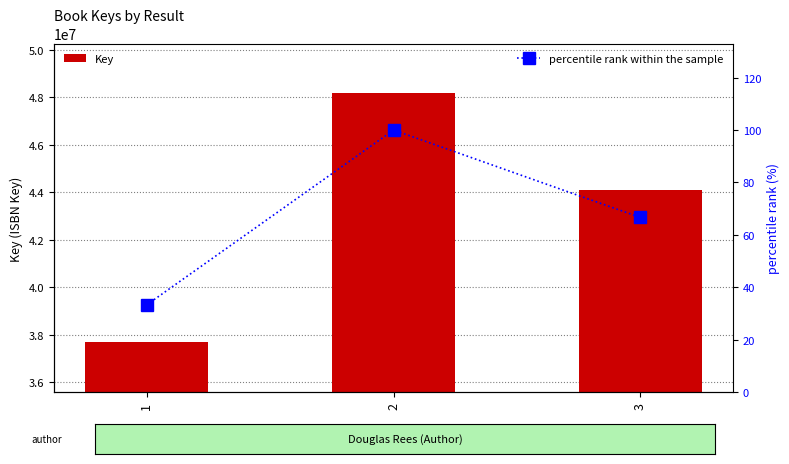

Between 1 and 3, which series saw the biggest shift?

Key